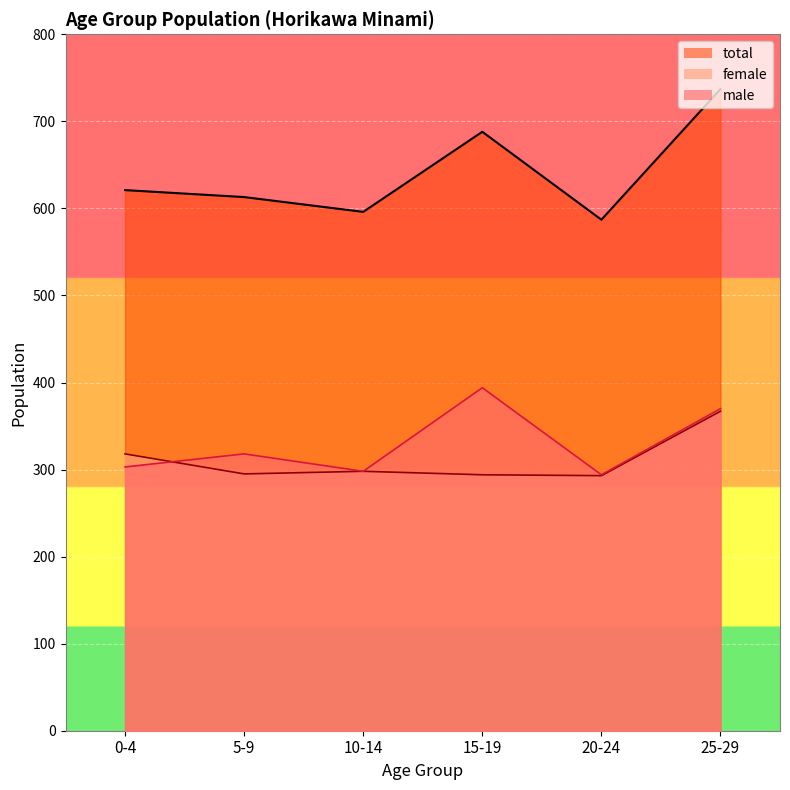

What is the sum of the female values at 20-24 and 10-14?

591